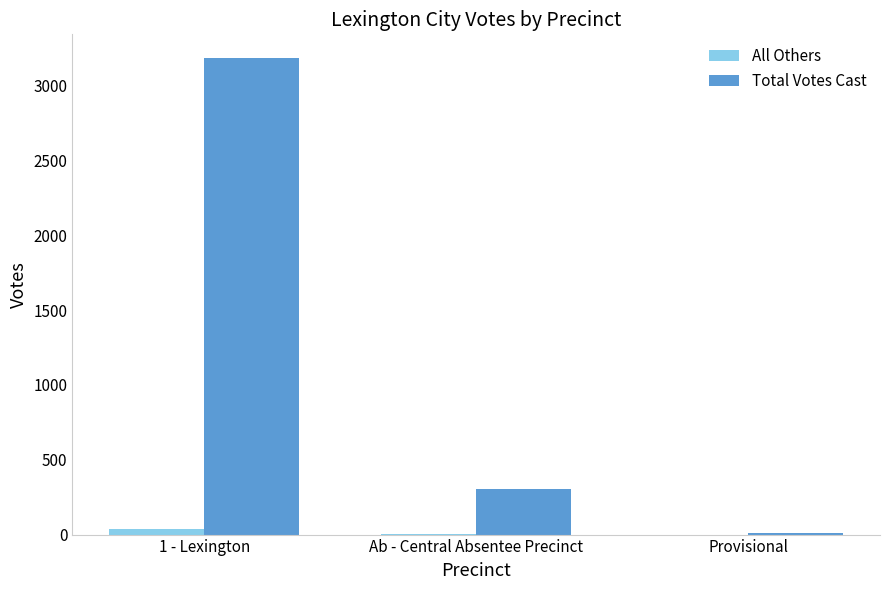

How many series are shown in this chart?

2